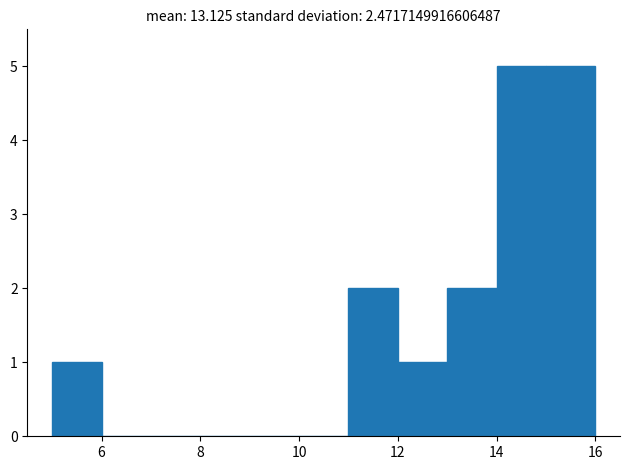

How tall is the bar that spans 15 to 16 on the x-axis? The values are not printed on the chart, so give them approximately, as read against the axis.

5